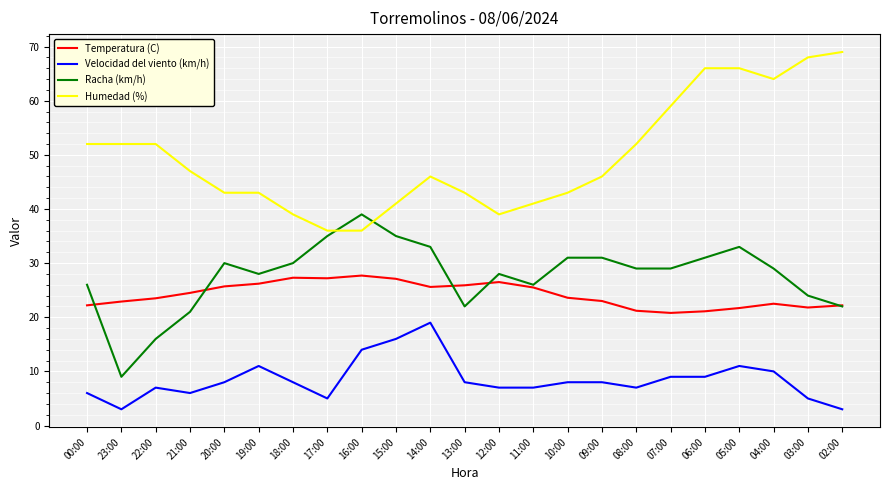

What is the average value of the Velocidad del viento (km/h) series?

8.5